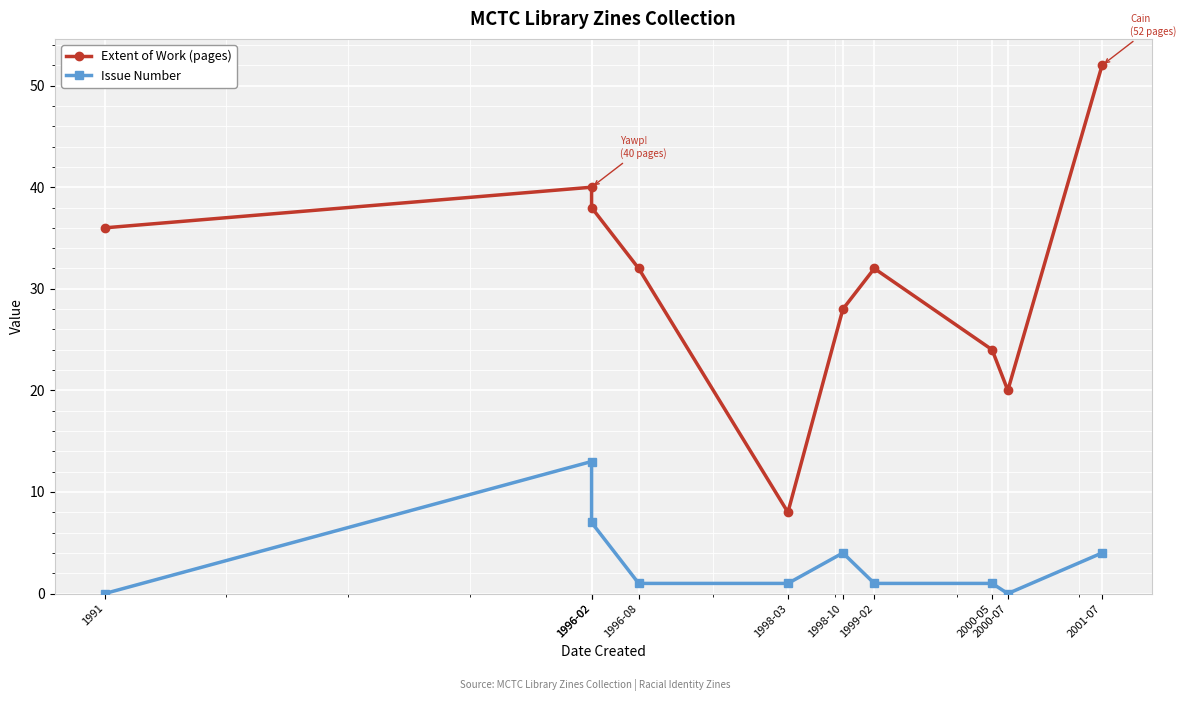

True or false: Extent of Work (pages) and Issue Number cross at least once.

False